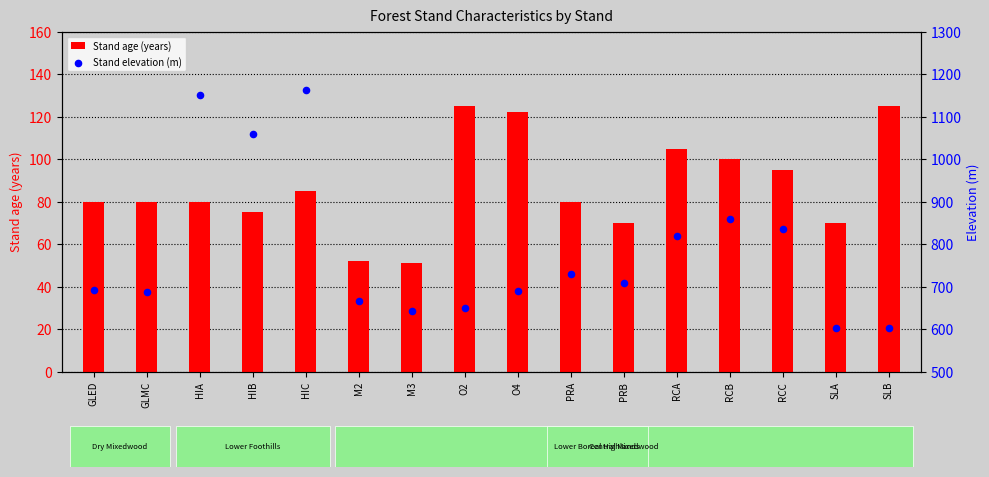

Which series has the largest total across all categories?

Stand elevation (m)